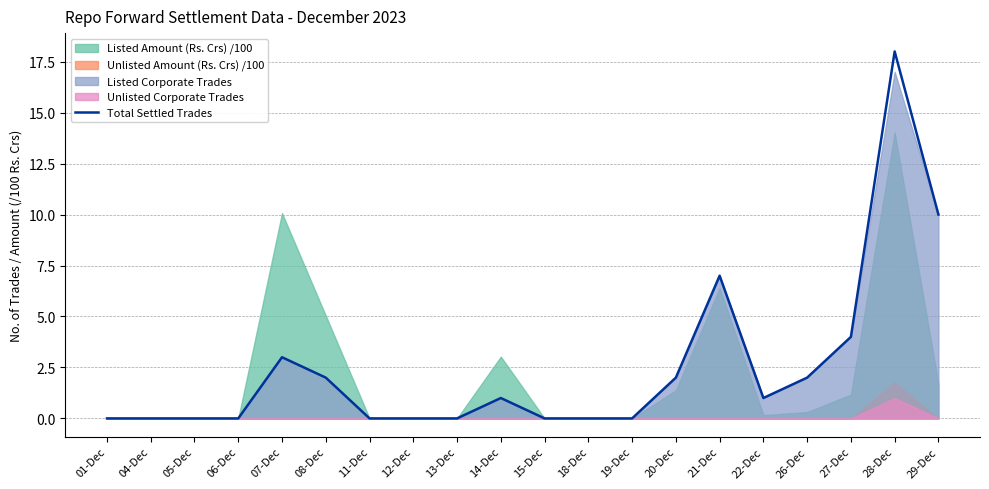

Is it true that Total Settled Trades equals -9 at 15-Dec?

False